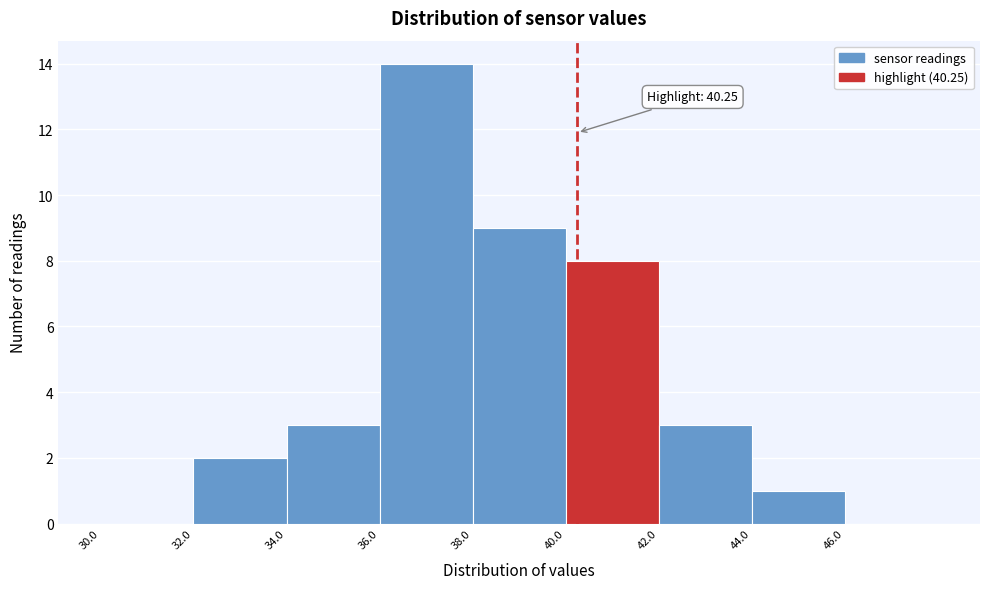

Over which range of the x-axis is the bar tallest?

36 to 38